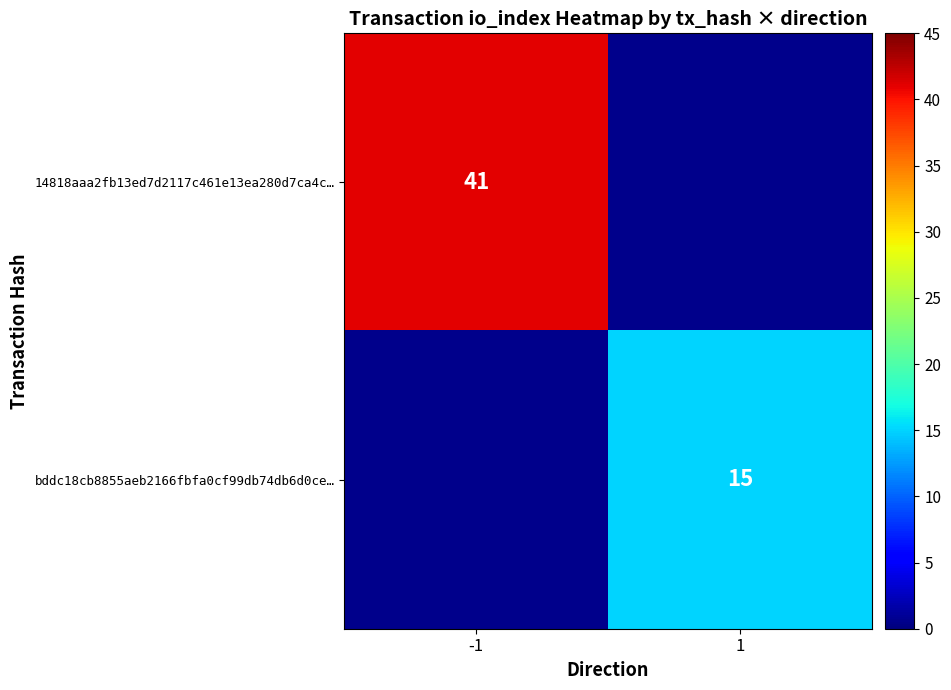

True or false: bddc18cb8855aeb2166fbfa0cf99db74db6d0ce… has a value of 9 at 1.

False